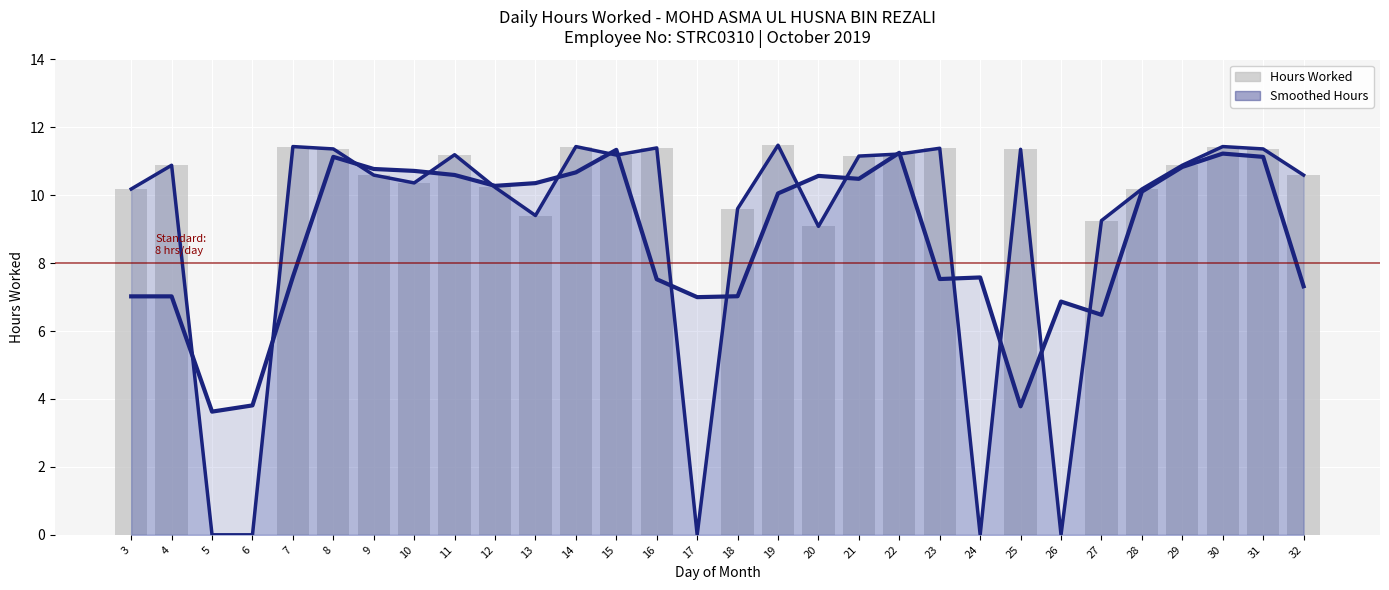

Where does the Hours Worked series first go above 10?

3